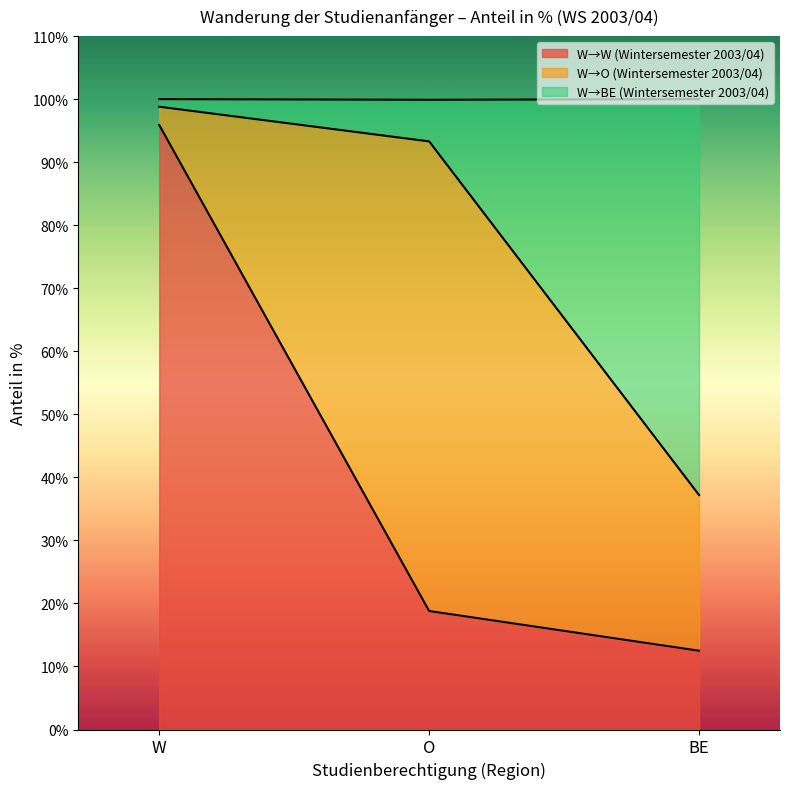

How many values in the W→W (Wintersemester 2003/04) series exceed 18?

2